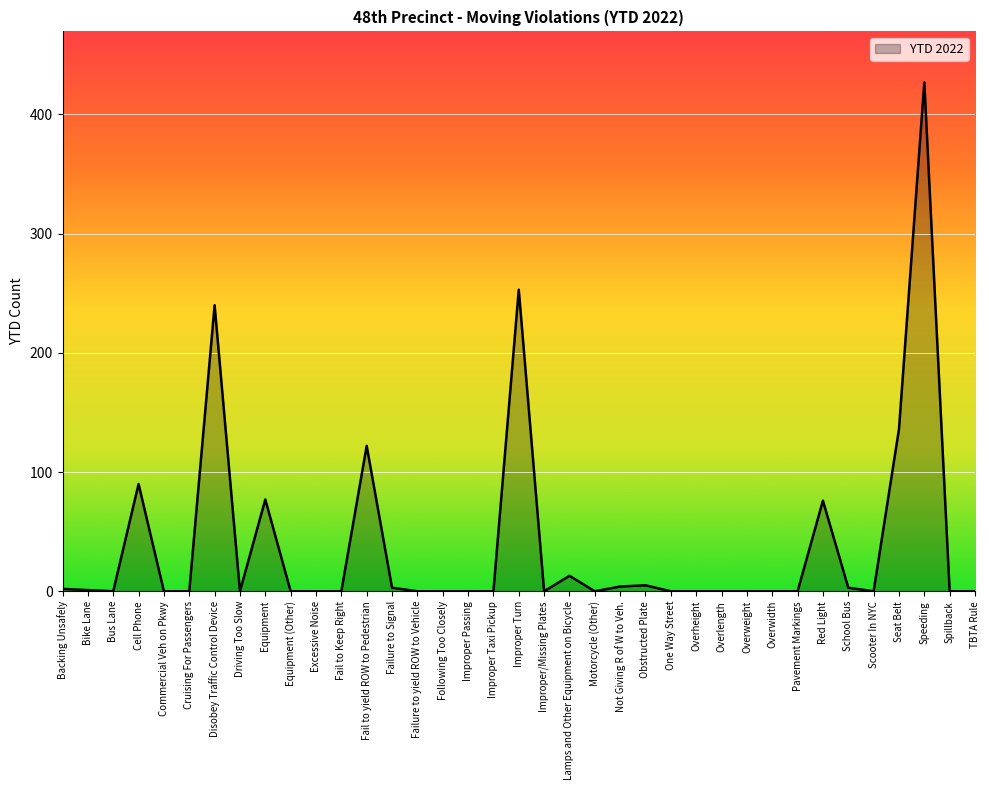

What position from the left is Improper Turn?

19